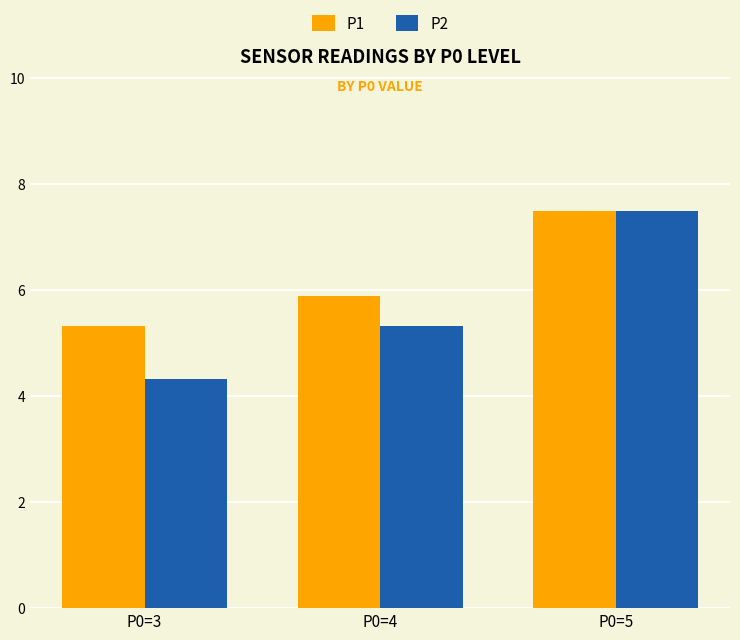

List the labels in order of P1 value, largest first.

P0=5, P0=4, P0=3